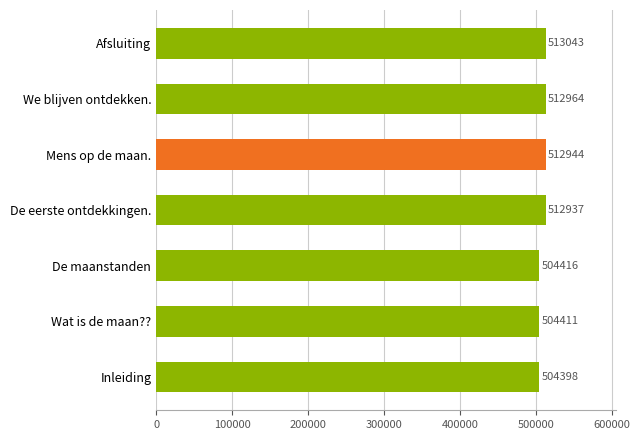

What is the greatest value displayed?

513043